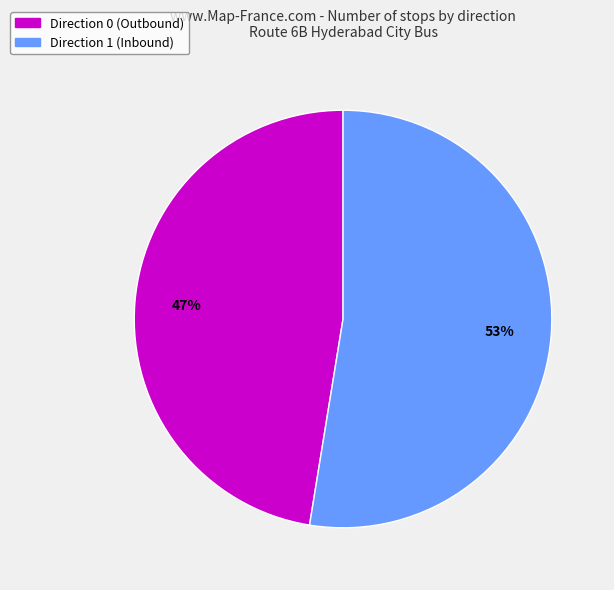

Rank the categories by value from highest to lowest.

Direction 1, Direction 0